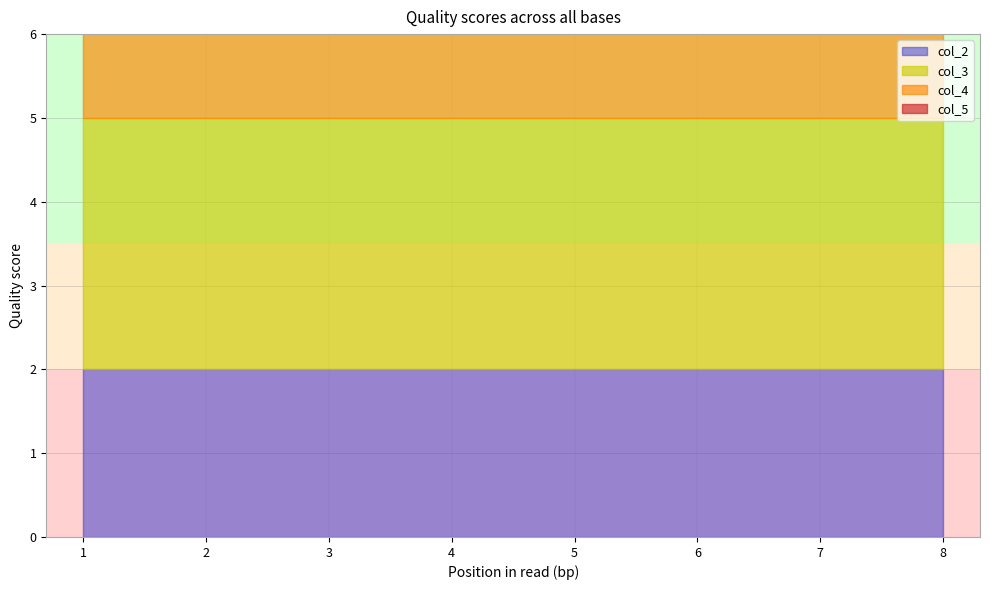

Which has a higher value, 1 or 1?

1